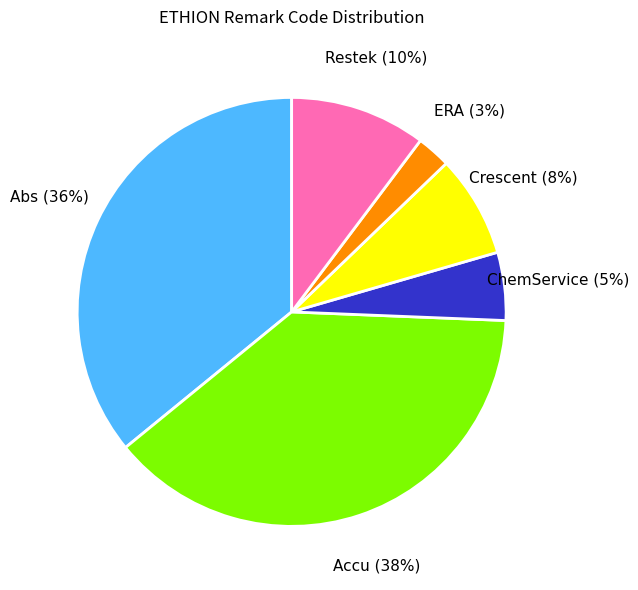

How many slices are in this pie chart?

6